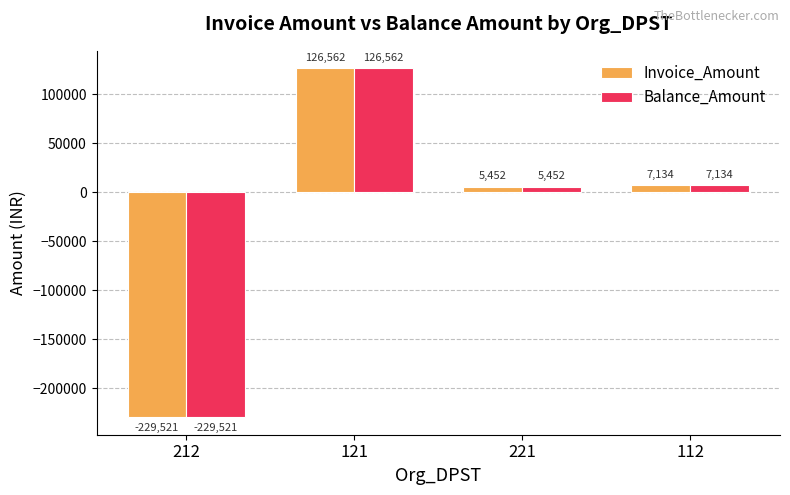

What is the average value of the Invoice_Amount series?

-22593.2